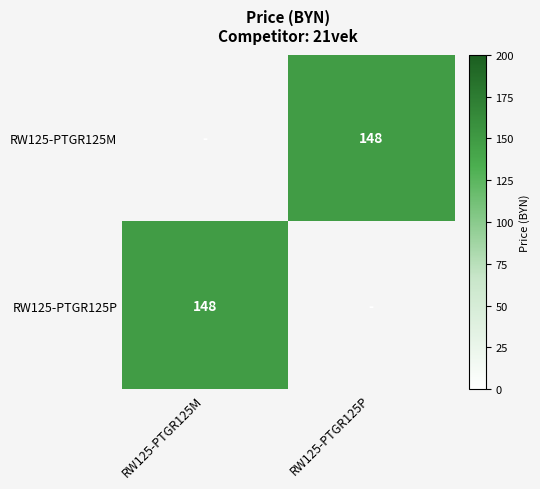

Rank the series by their average value, from highest to lowest.

RW125-PTGR125M, RW125-PTGR125P